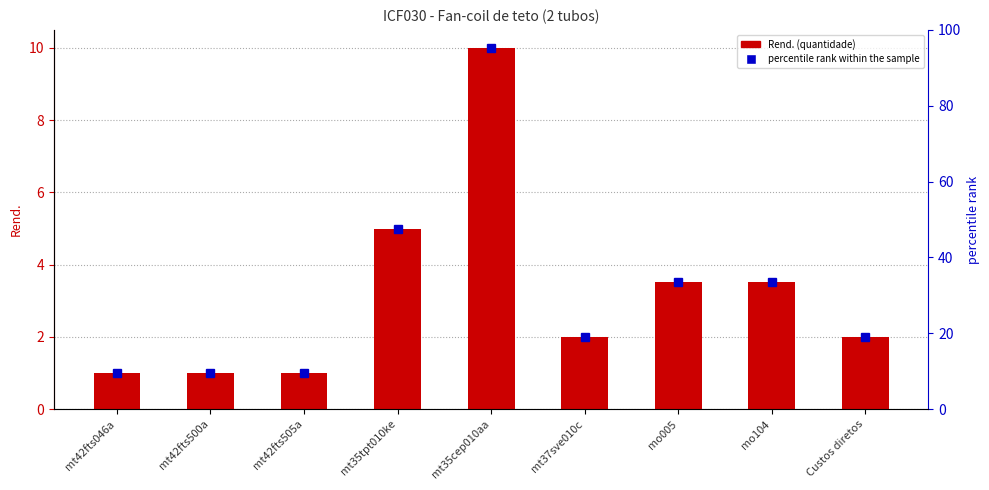

Where does the data first go above 2?

mt35tpt010ke